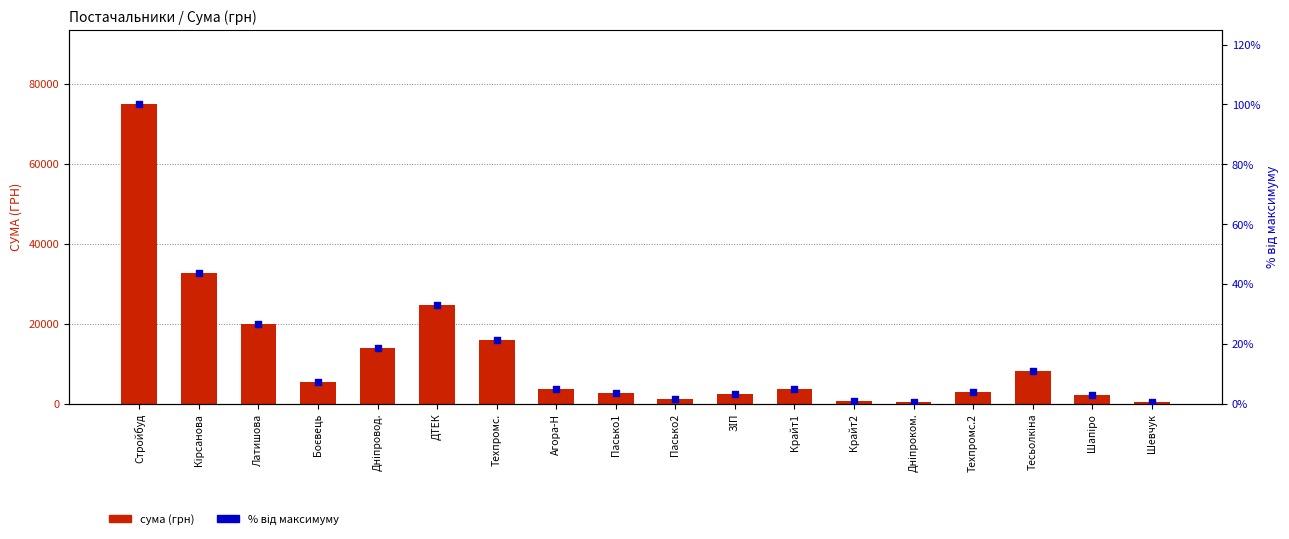

Which series reaches the minimum Y coordinate?

% від максимуму